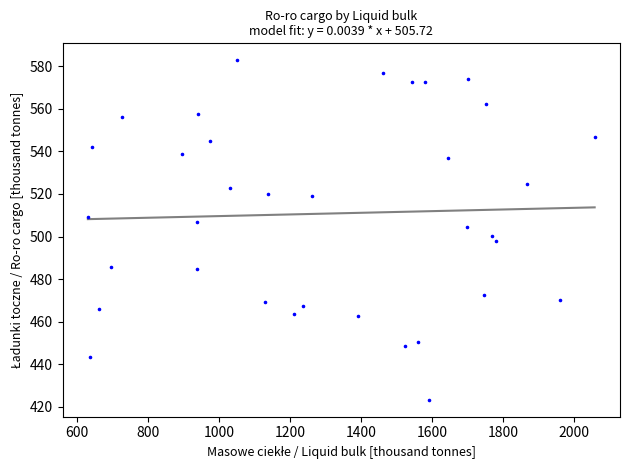

What is the range of X values (max minus min)?

1427.8